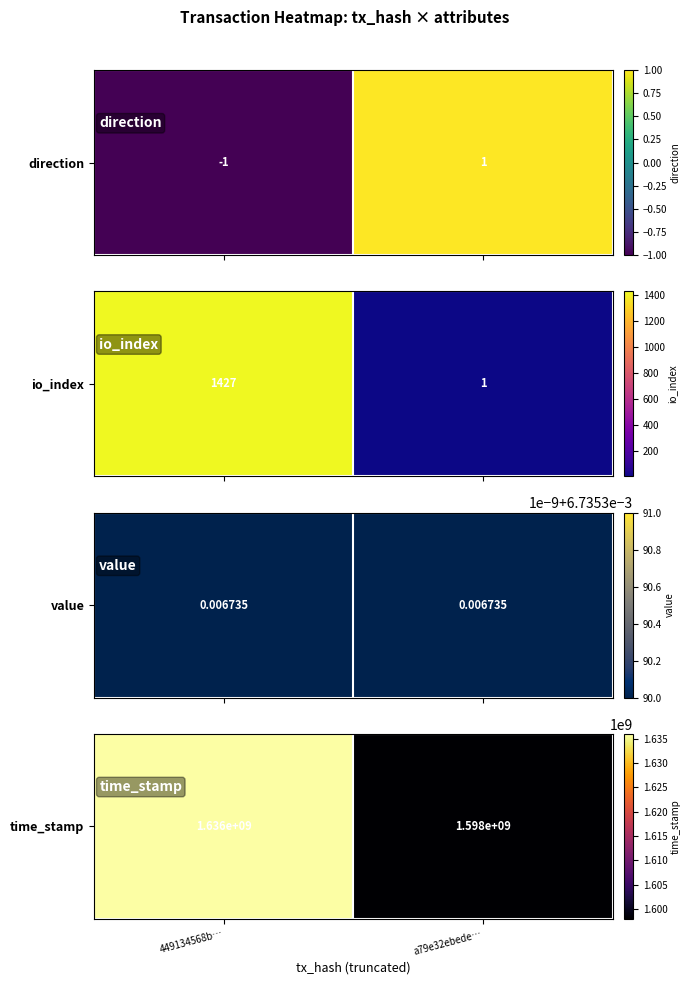

List the labels in order of value, smallest first.

a79e32ebede…, 449134568b…